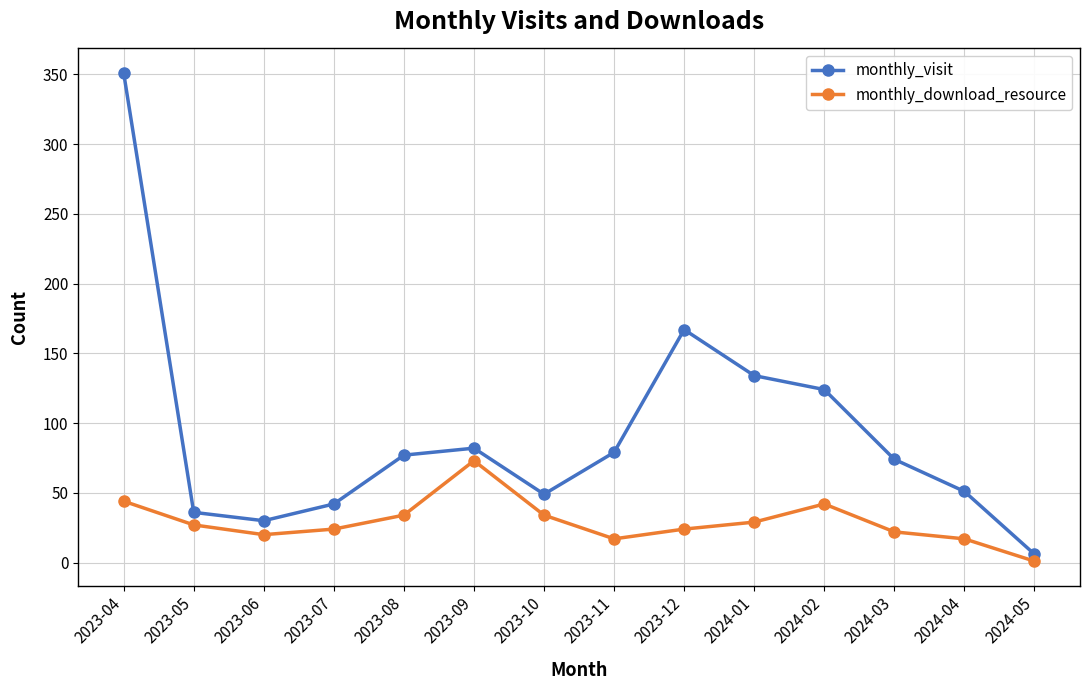

How many interior local valleys does the monthly_download_resource series have?

2